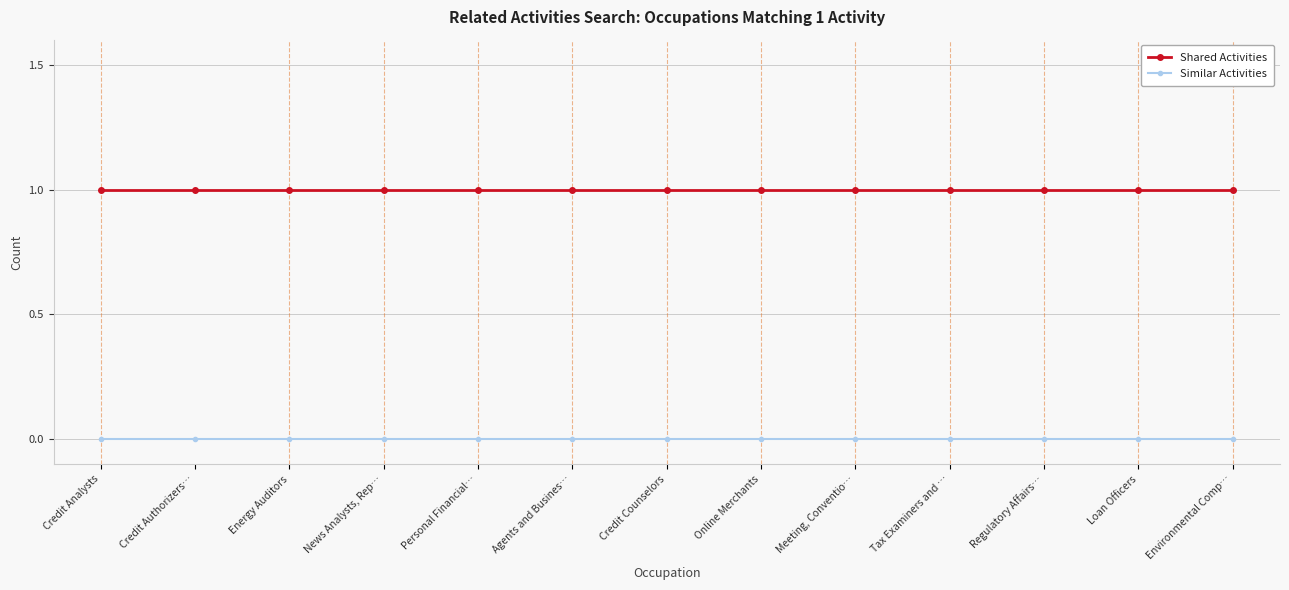

Count the number of data series in this chart.

2